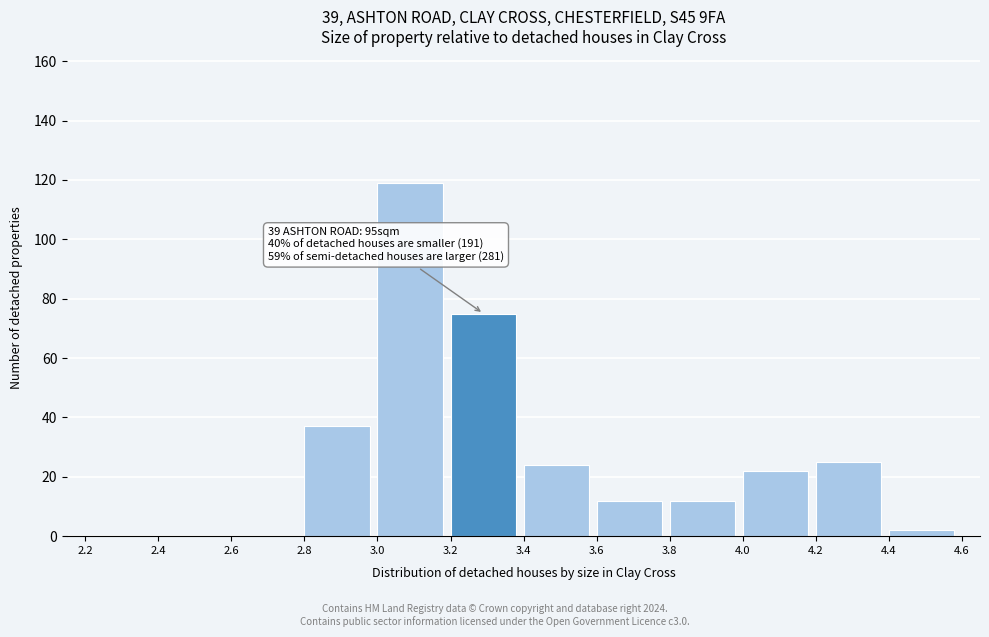

Over which range of the x-axis is the bar tallest?

3.0 to 3.2